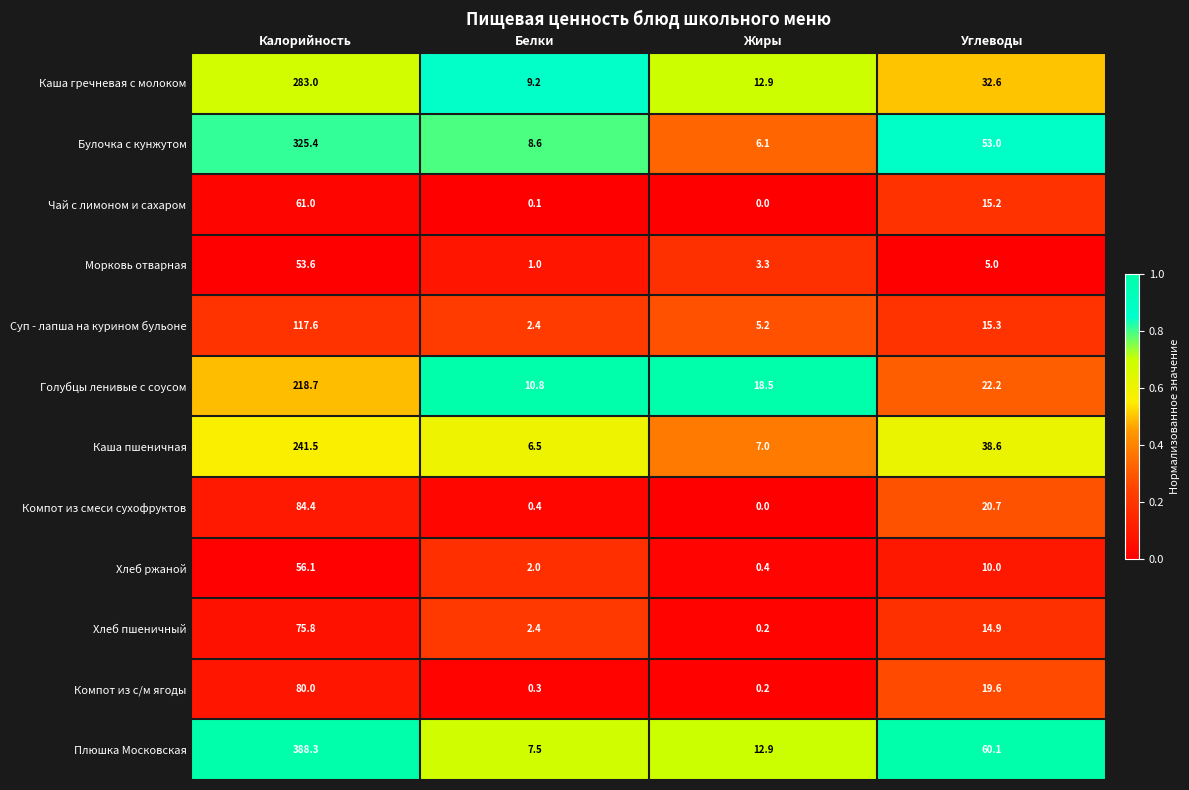

What is the difference between the highest and lowest values at Жиры?

18.5